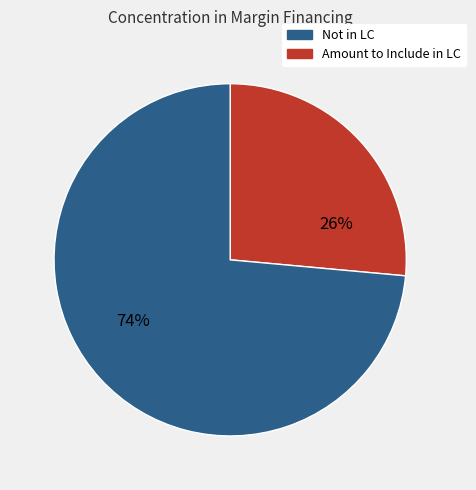

Is there a majority slice in this chart?

Yes